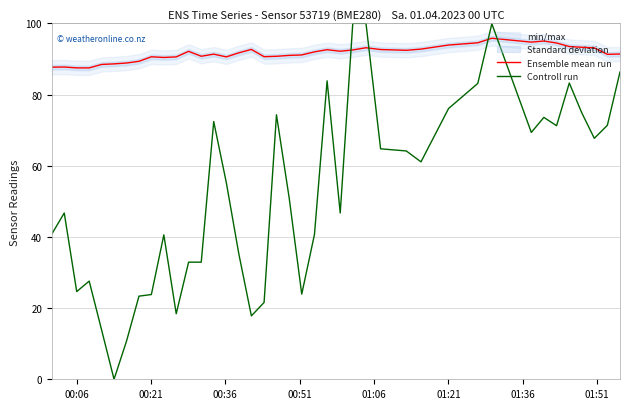

What is the average value of the Ensemble mean run series?

91.5